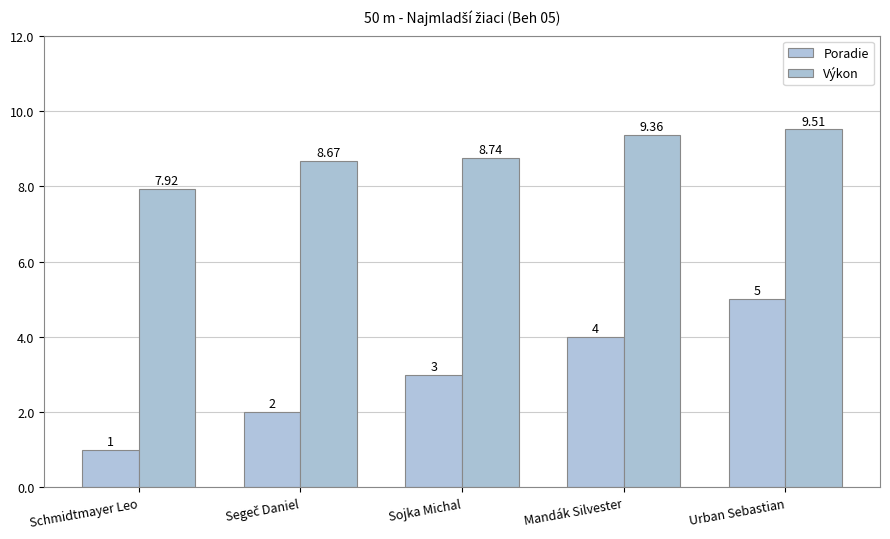

What is the highest value of the Výkon series?

9.5